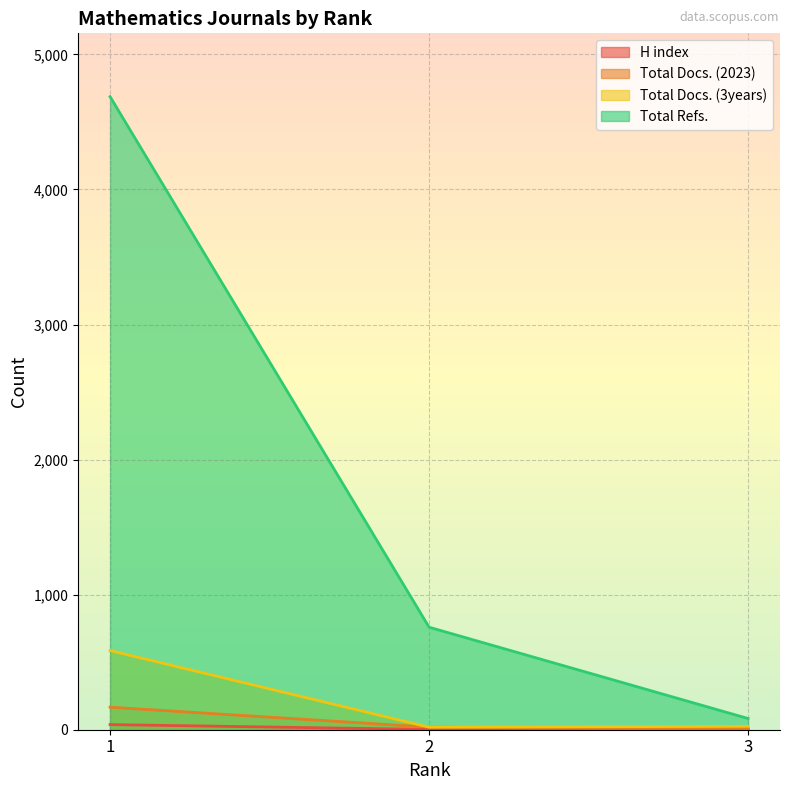

Which series has the largest total across all categories?

Total Refs.